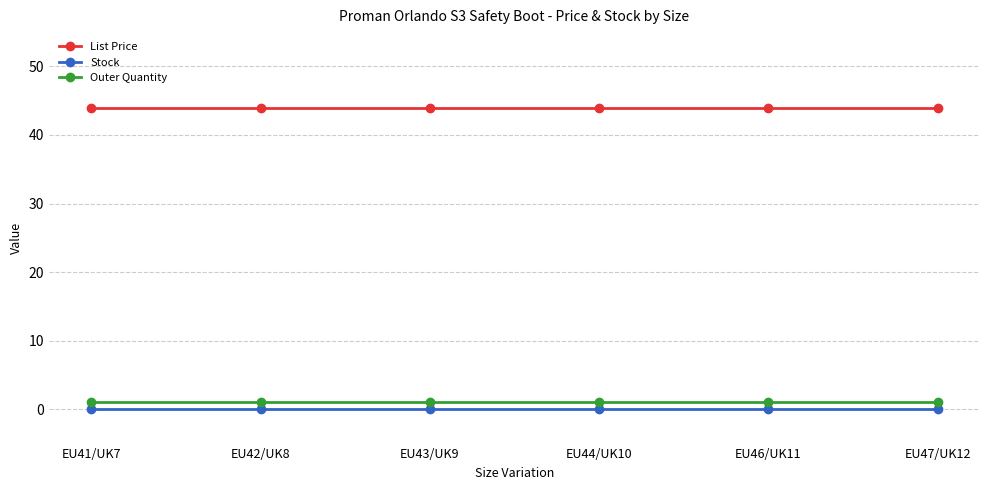

What is the sum of all List Price values?

263.7